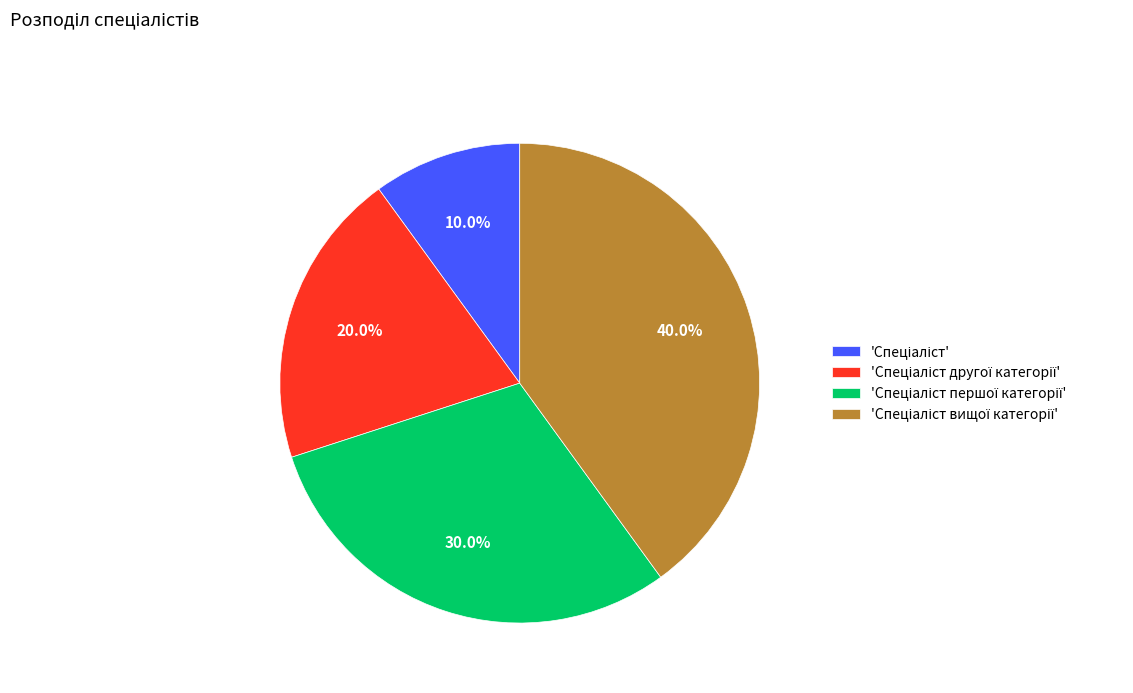

Count the number of slices in the pie.

4